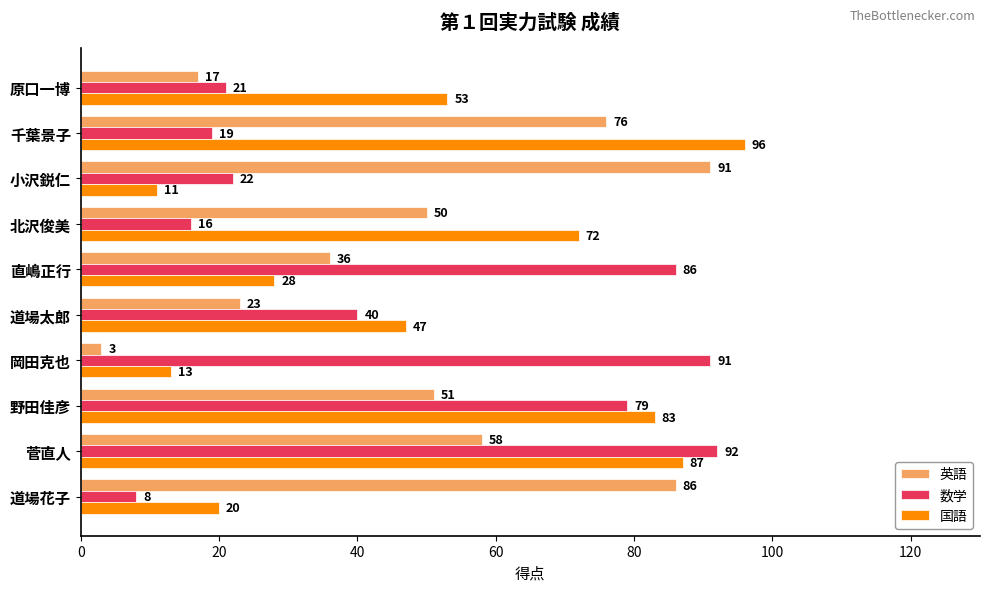

What is the minimum value for 国語?

11